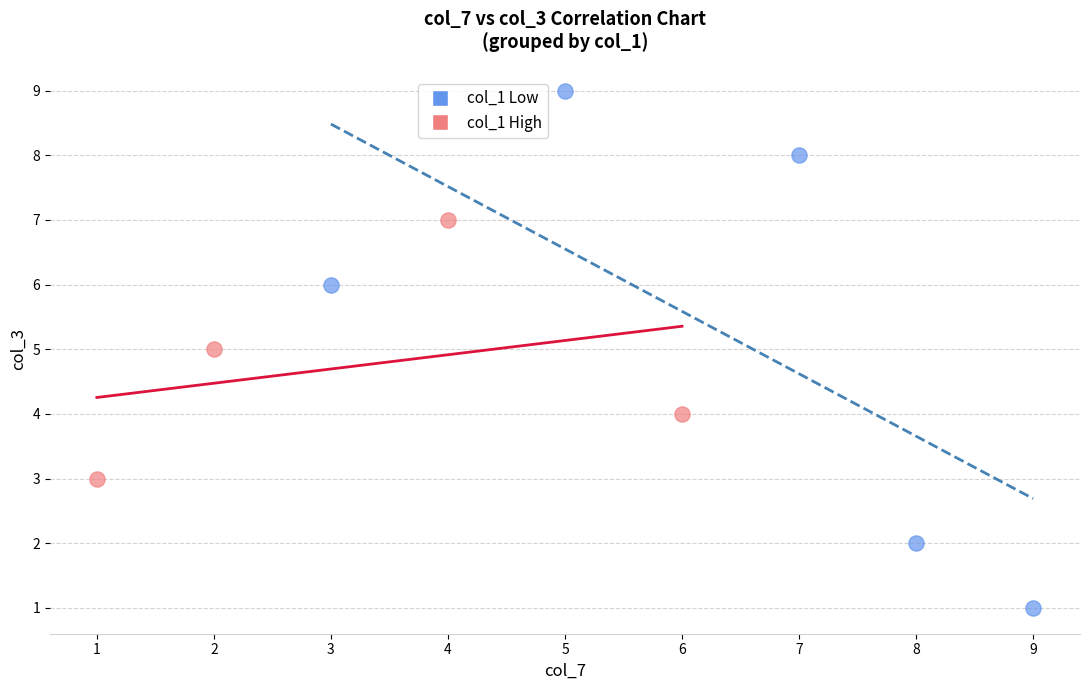

Which series contains the highest Y value?

col_1 Low